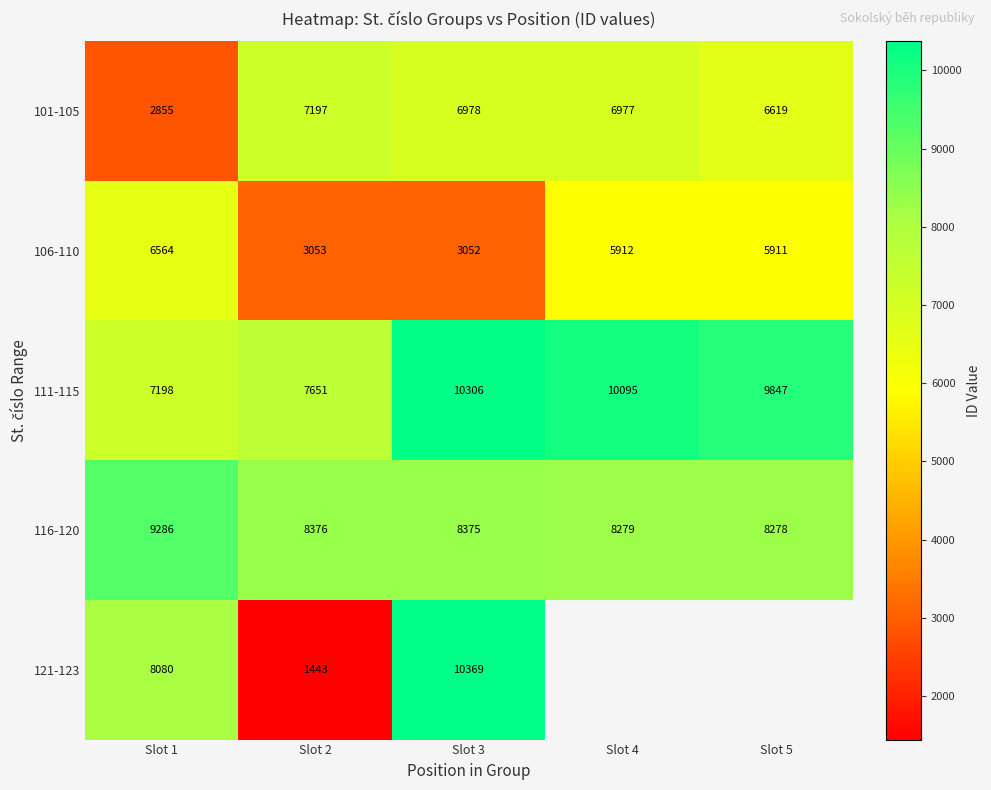

List the labels in order of 116-120 value, largest first.

Slot 1, Slot 2, Slot 3, Slot 4, Slot 5